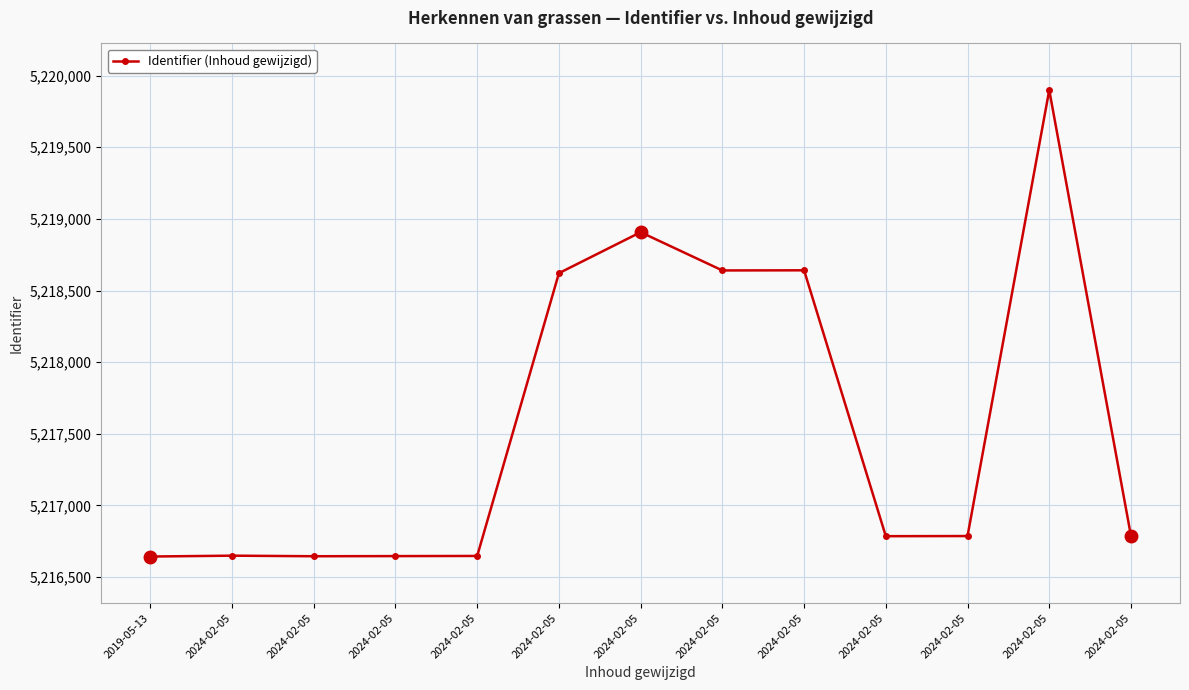

How many values are below 5216786?

6